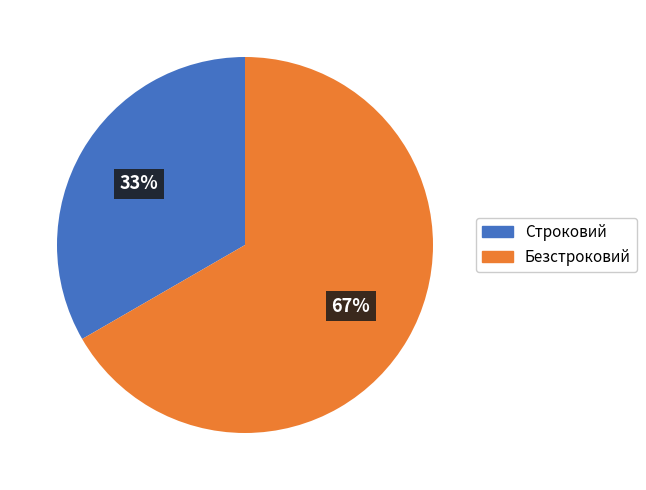

Is it true that Строковий is 27% of the pie?

False